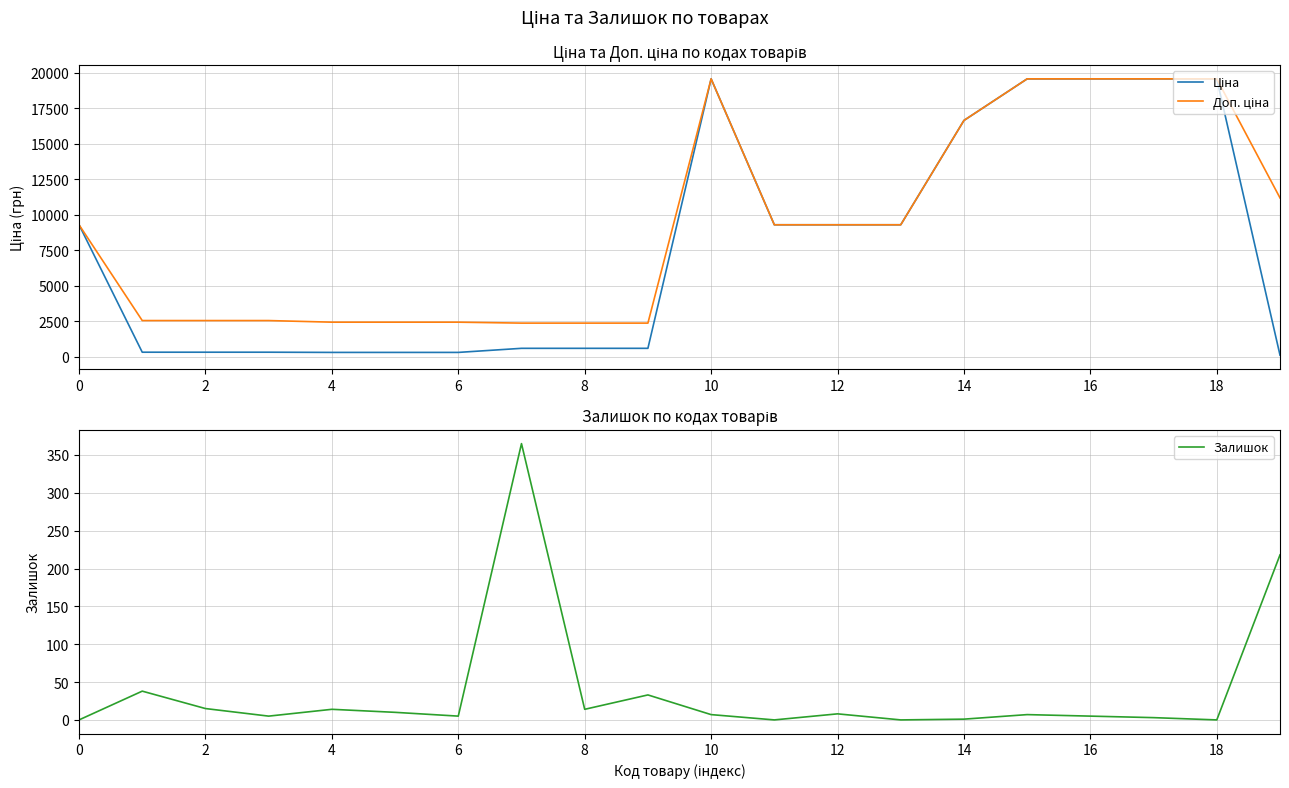

What is the label of the 6th point from the right?

14